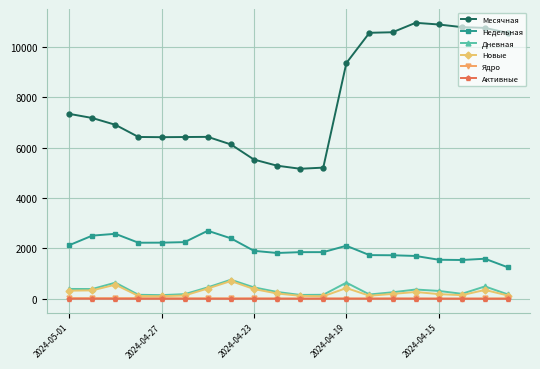

Which series has the largest range (max minus min)?

Месячная